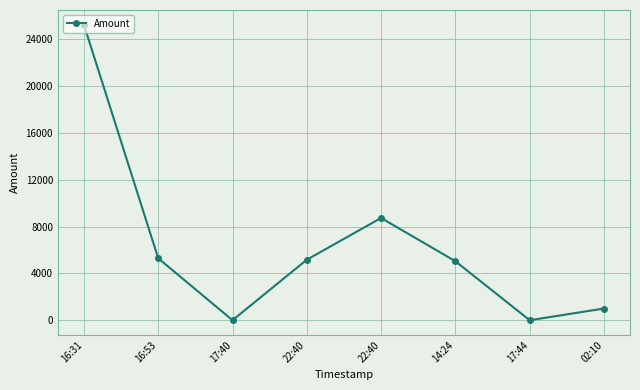

At which category does the chart reach its peak across all series?

16:31